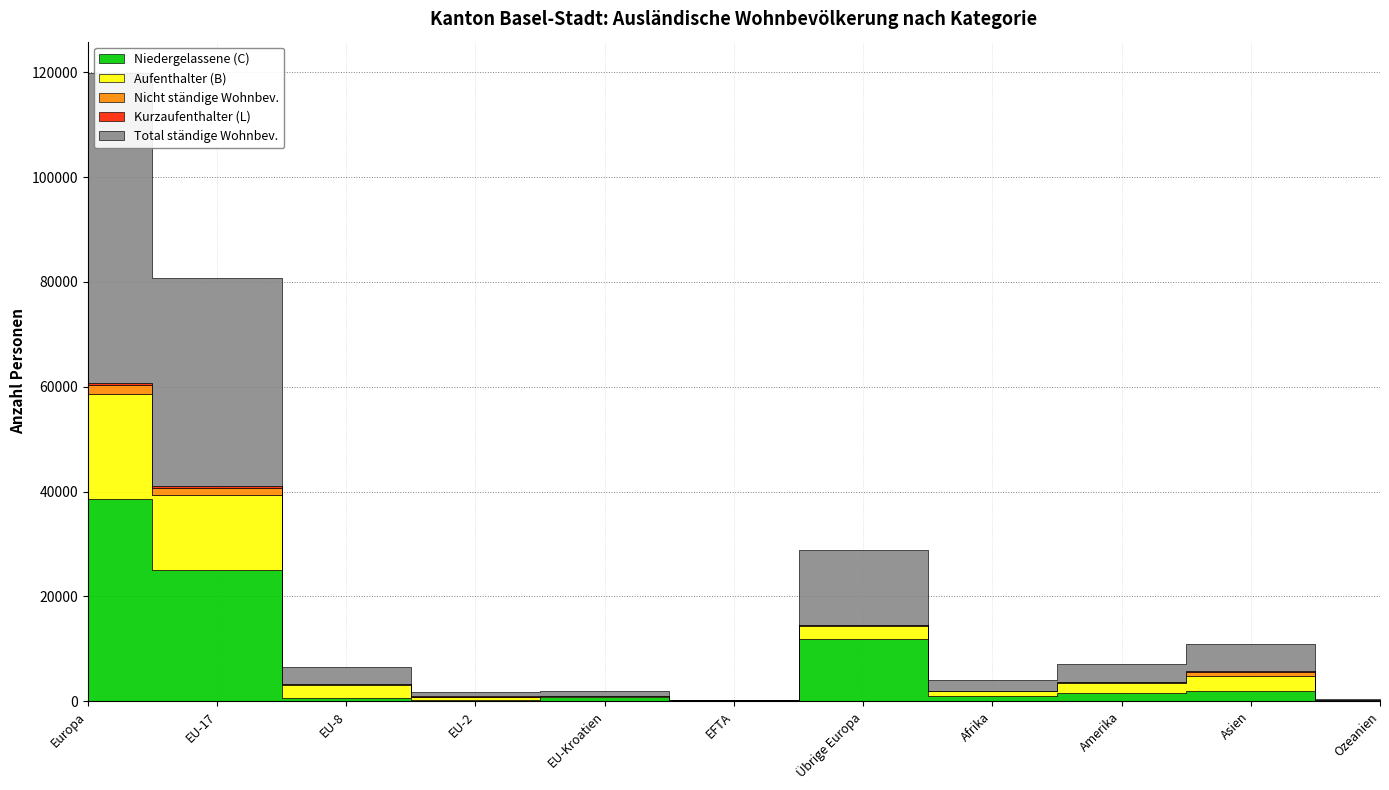

Is the value of Kurzaufenthalter (L) at Übrige Europa greater than the value of Niedergelassene (C) at Amerika?

No